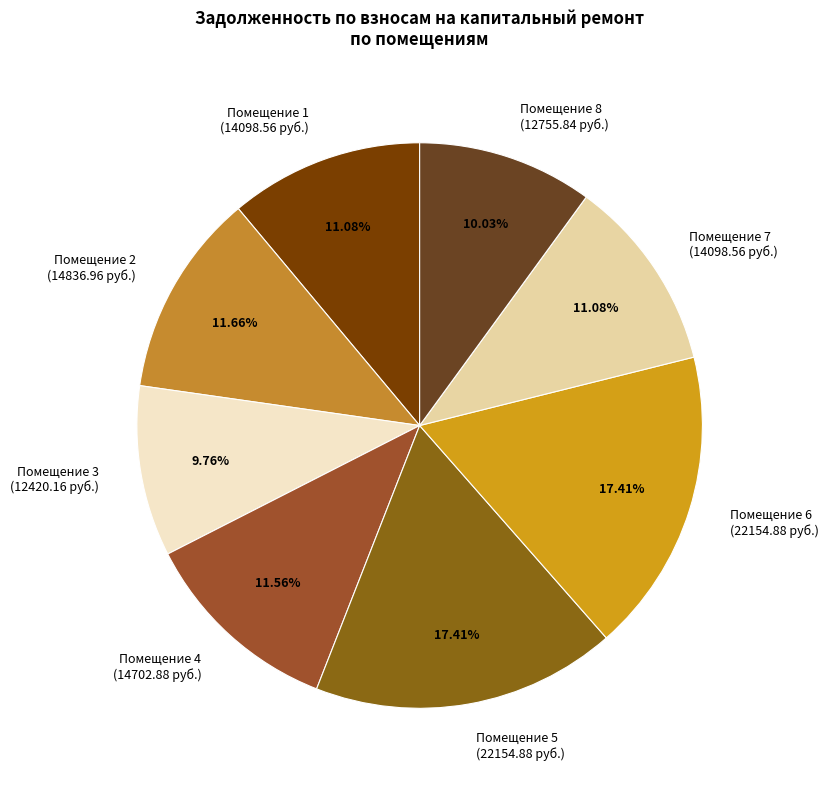

Is there any slice that represents more than half of the pie?

No